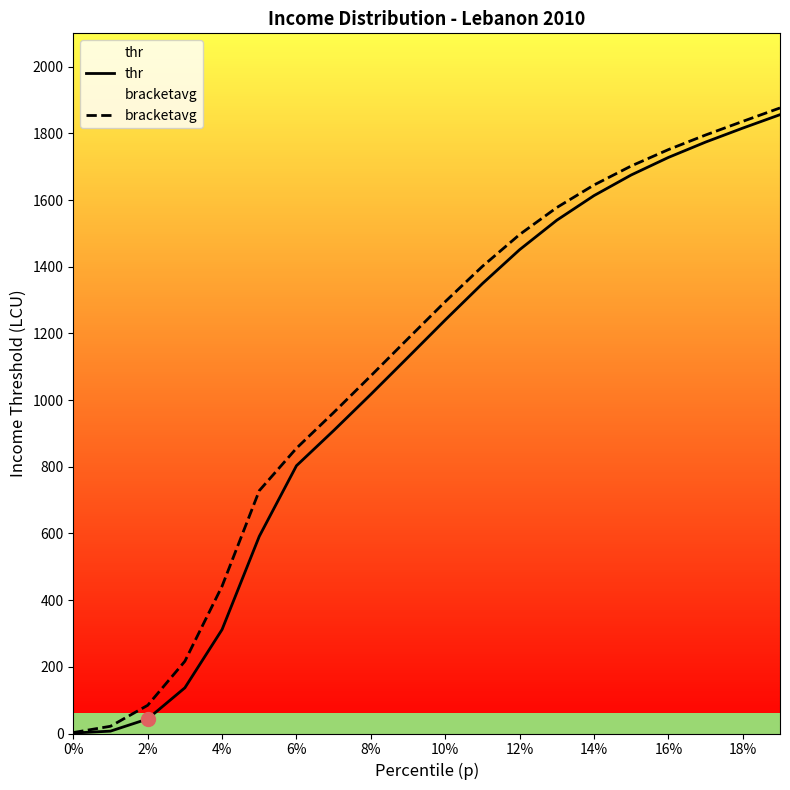

What is the maximum value shown in the chart?

1876.2